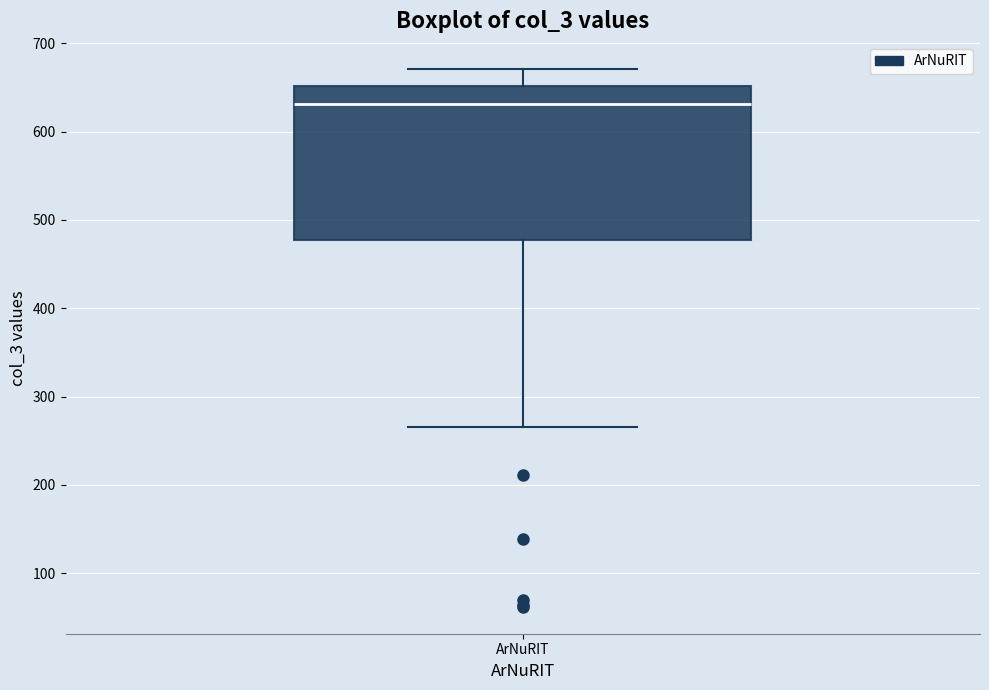

Read this box plot against the y-axis: the position of the median line, the range covered by the box, and the ends of both whiskers. The values are not printed on the chart, so give them approximately, as read against the axis.

median 630, box 480 to 650, whiskers 270 to 670